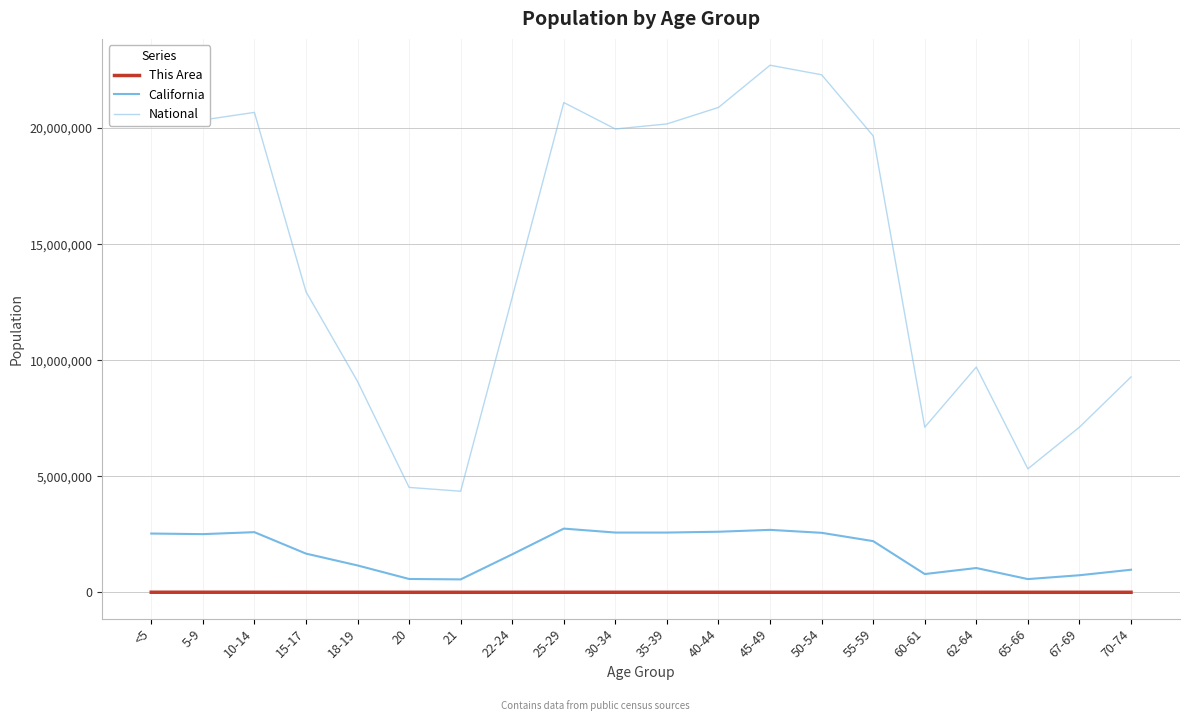

What is the maximum value shown in the chart?

22708591